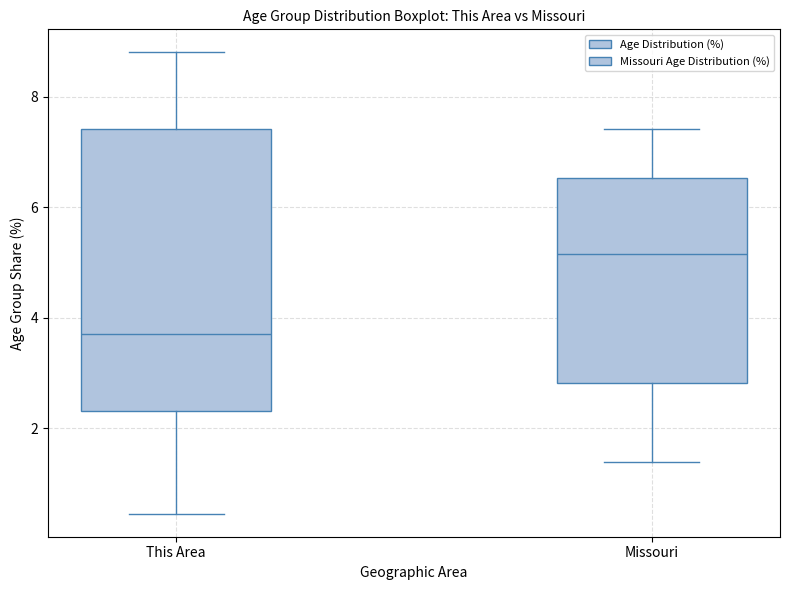

Comparing the boxes themselves (not the whiskers), which one is the tallest?

This Area